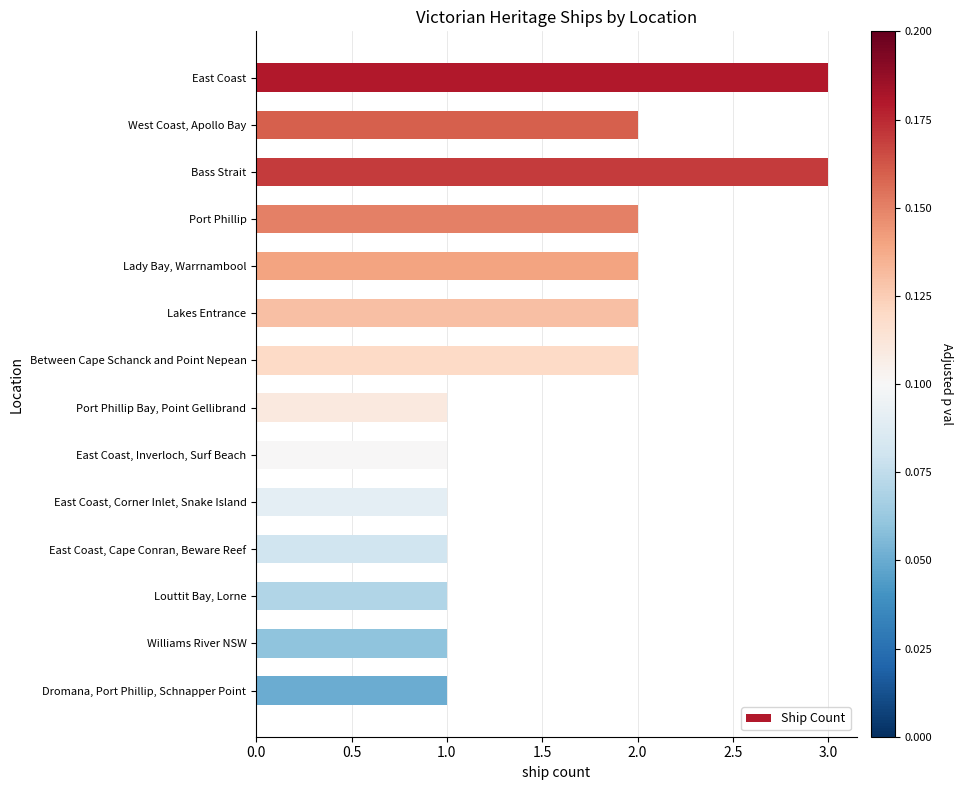

True or false: the data shows 3 at Between Cape Schanck and Point Nepean.

False